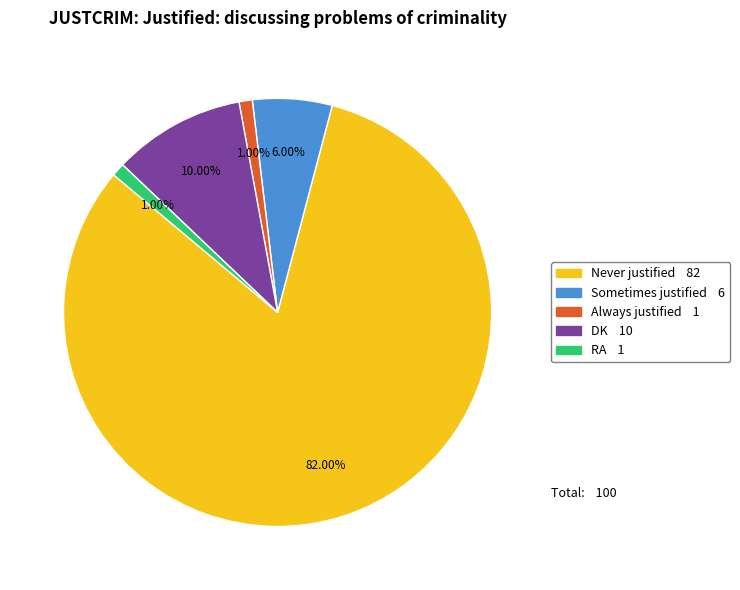

How much of the chart is everything except DK?

90.0%